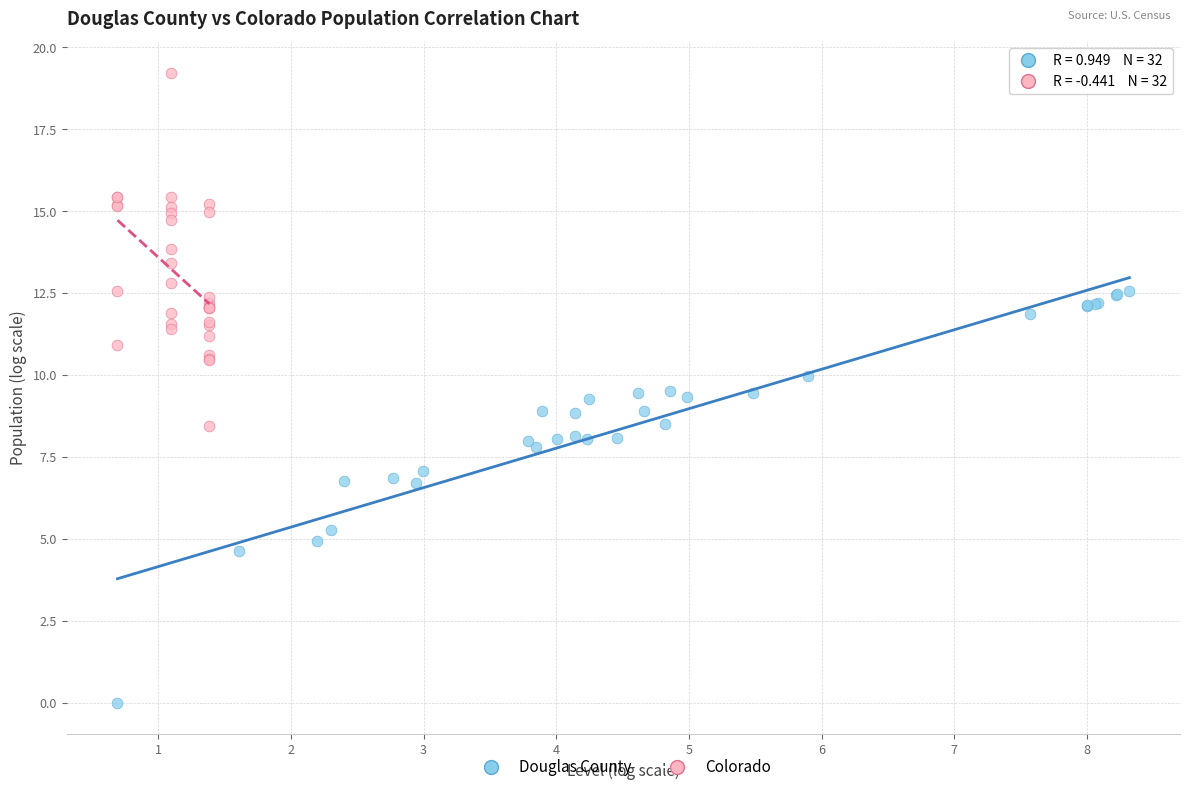

Which series has the largest Y range (max minus min)?

Douglas County